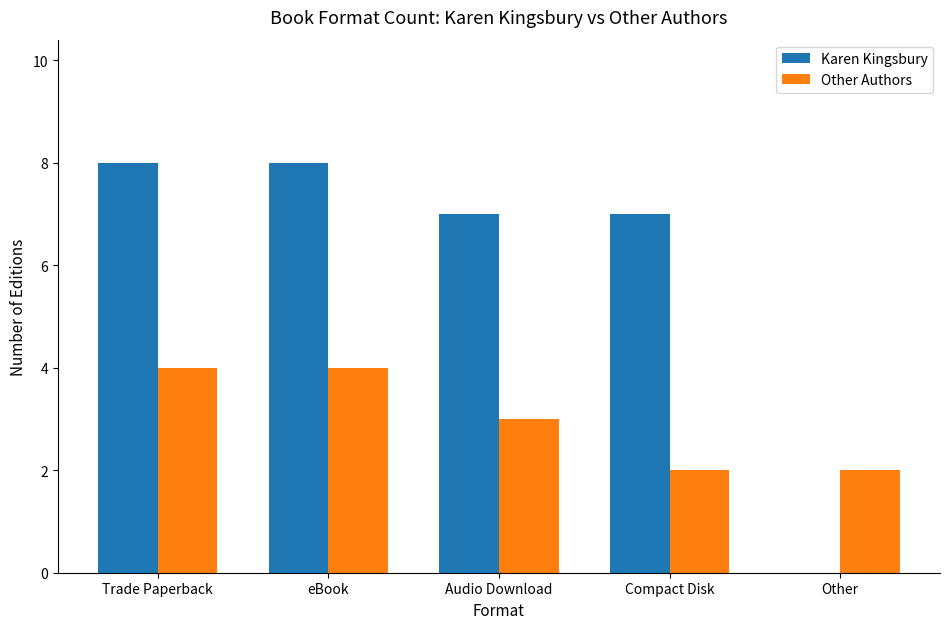

How many categories are shown in the chart?

5